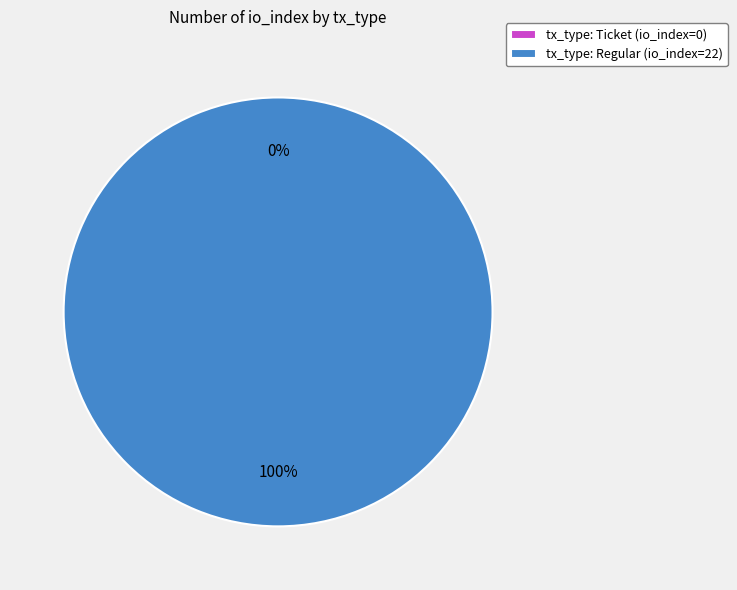

True or false: tx_type: Regular (io_index=22) accounts for 99% of the total.

False